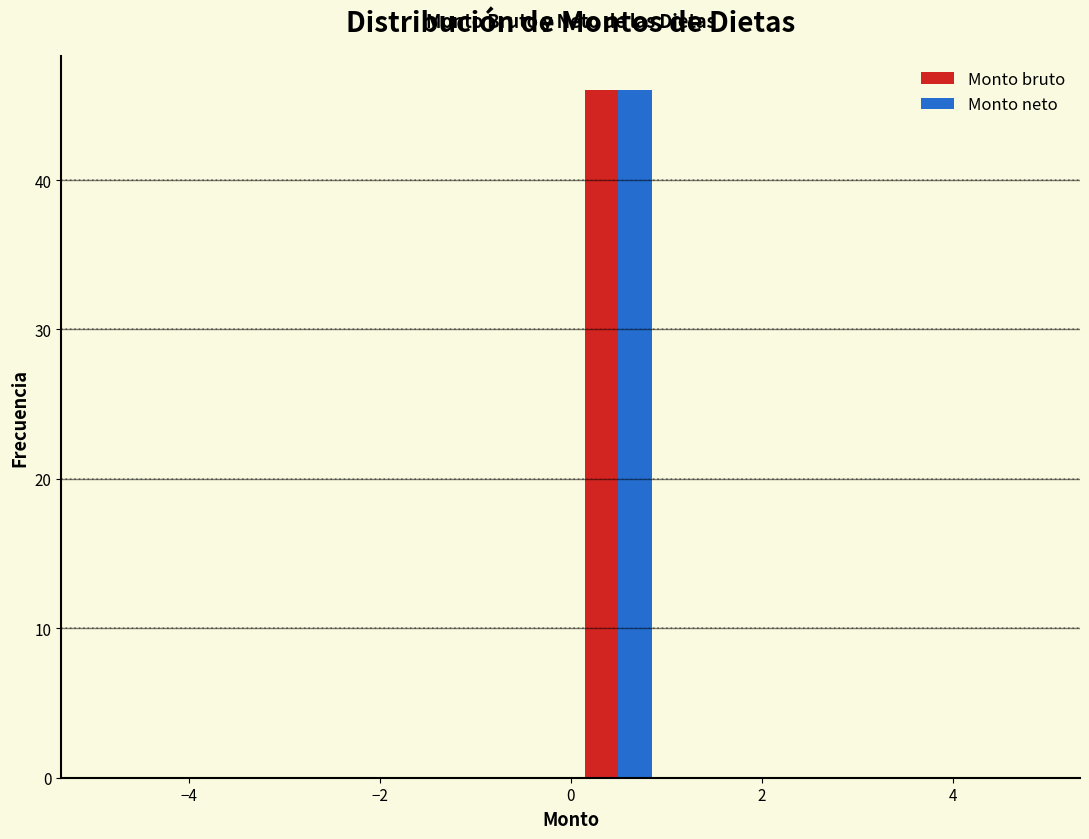

Reading left to right, transcribe this chart: for each range on the x-axis, give the height of each series' bar. The values are not printed on the chart, so give them approximately, as read against the axis.

-5 to -4: Monto bruto=0	Monto neto=0
-4 to -3: Monto bruto=0	Monto neto=0
-3 to -2: Monto bruto=0	Monto neto=0
-2 to -1: Monto bruto=0	Monto neto=0
-1 to 0: Monto bruto=0	Monto neto=0
0 to 1: Monto bruto=46	Monto neto=46
1 to 2: Monto bruto=0	Monto neto=0
2 to 3: Monto bruto=0	Monto neto=0
3 to 4: Monto bruto=0	Monto neto=0
4 to 5: Monto bruto=0	Monto neto=0